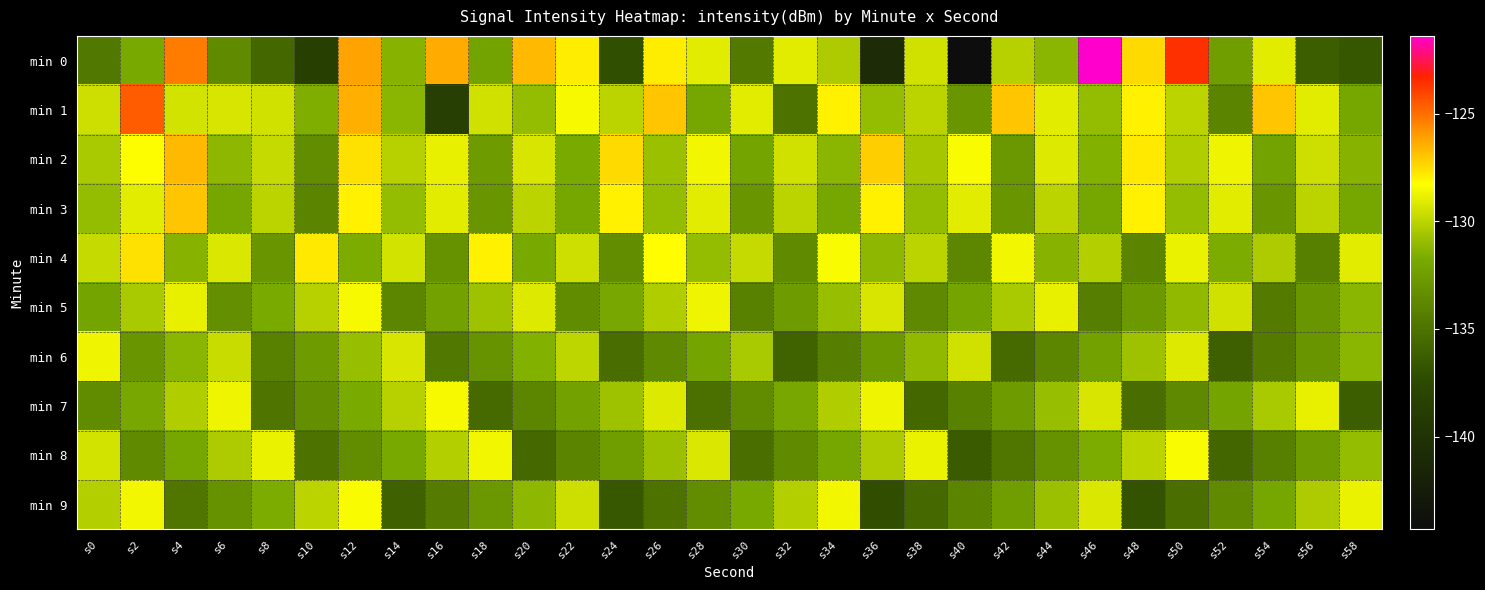

Rank the series at s44 from highest to lowest value.

min 5, min 1, min 2, min 3, min 9, min 7, min 0, min 4, min 8, min 6